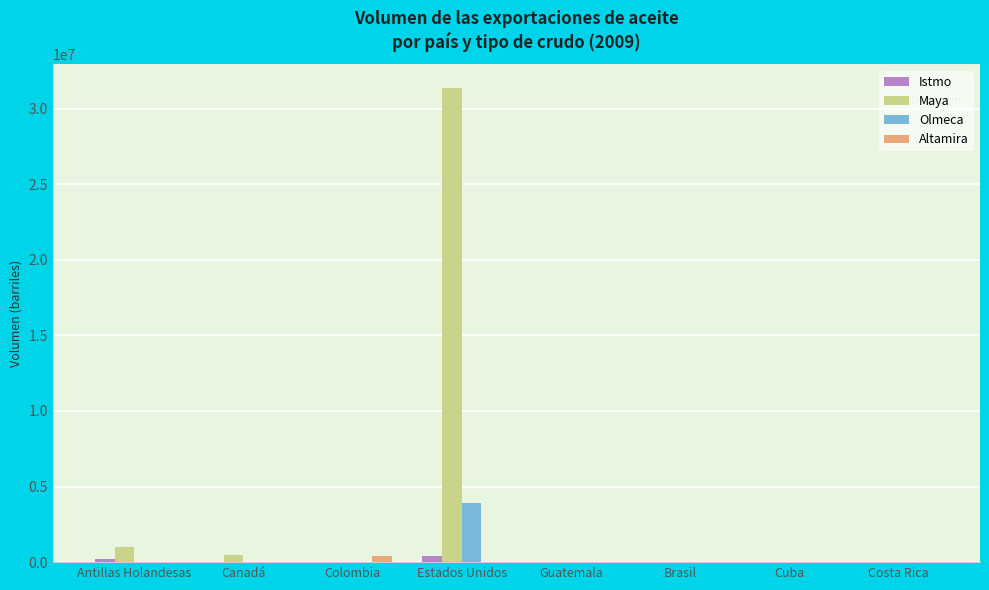

The Maya series shows 19985354 at Costa Rica. True or false?

False